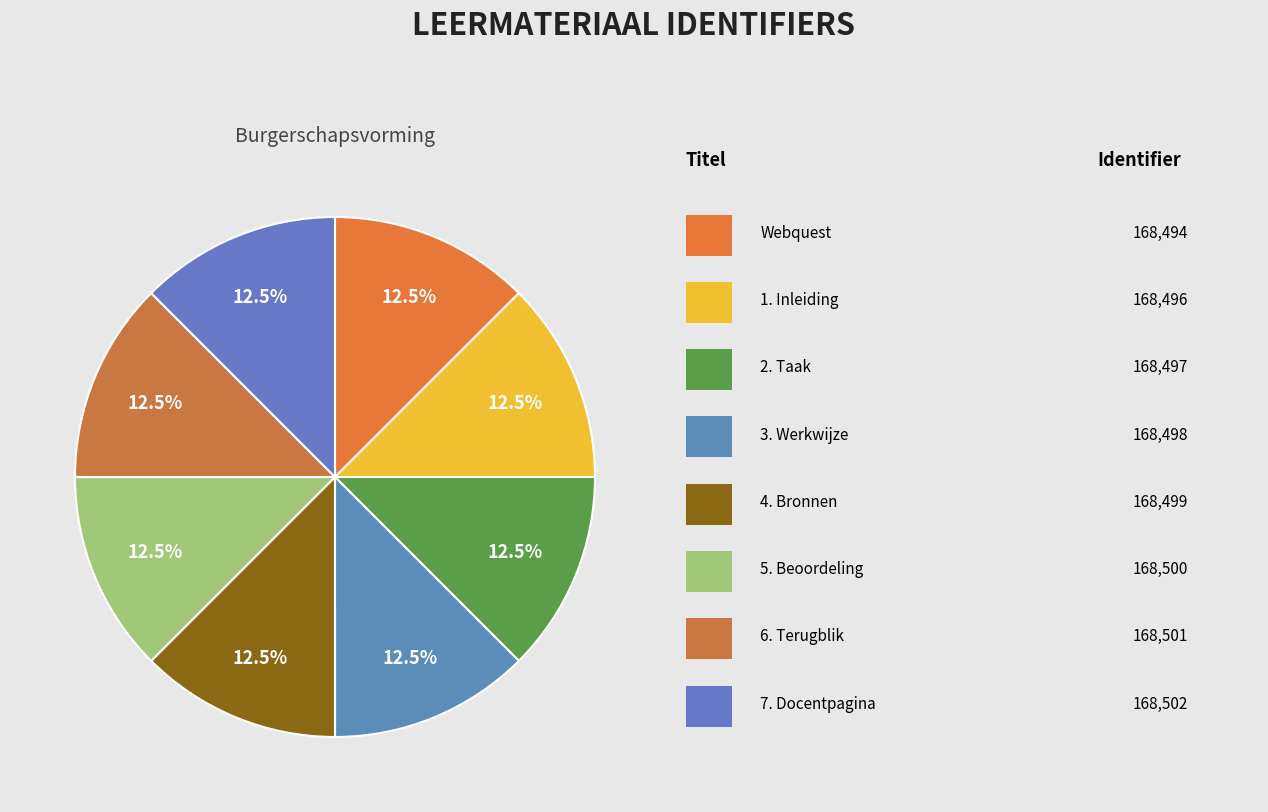

Count the number of slices in the pie.

8